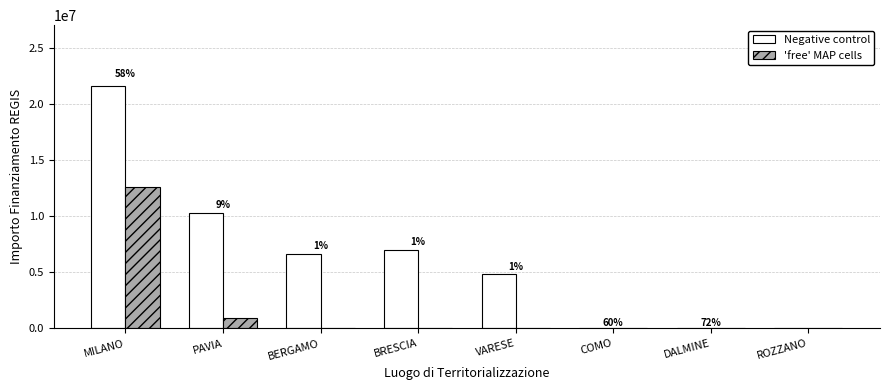

At which category is the sum across all series the highest?

MILANO